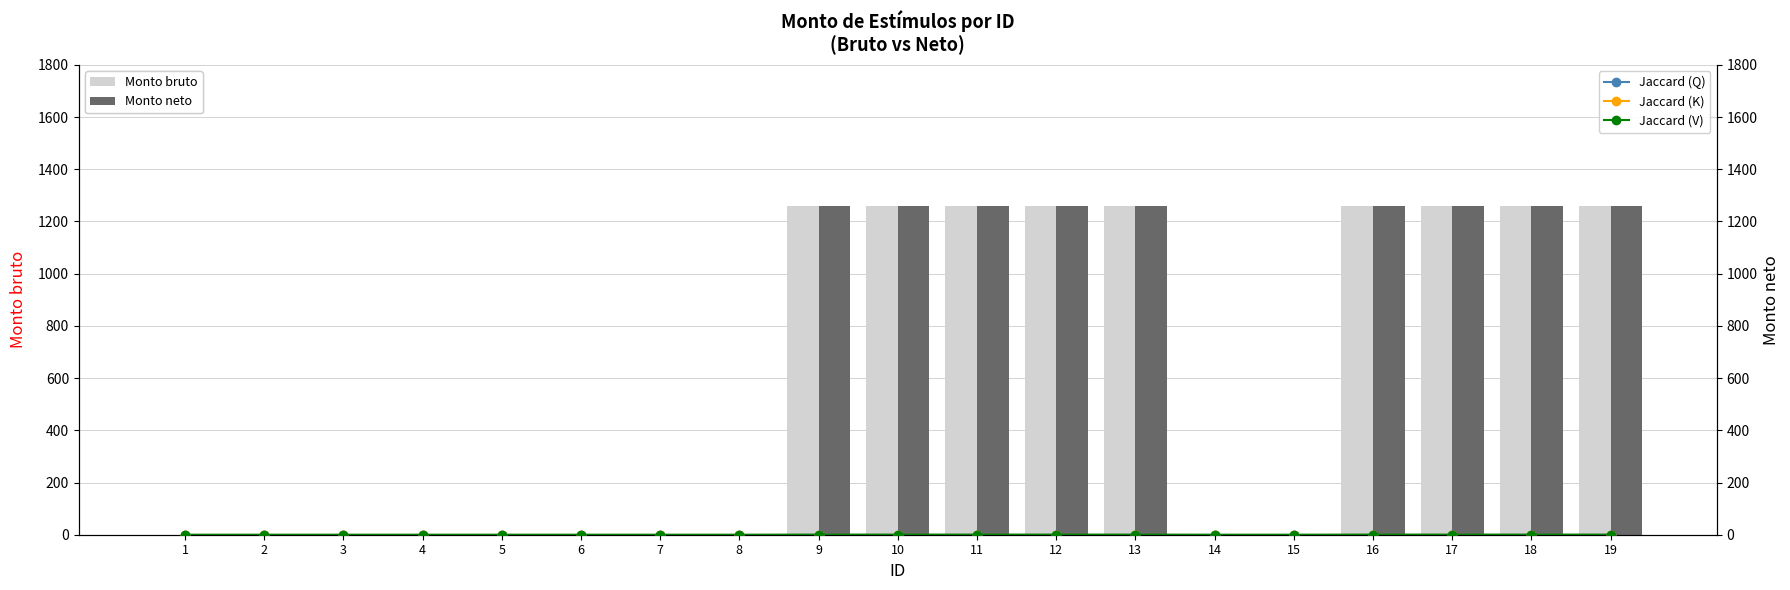

Which series has the largest total across all categories?

Monto bruto